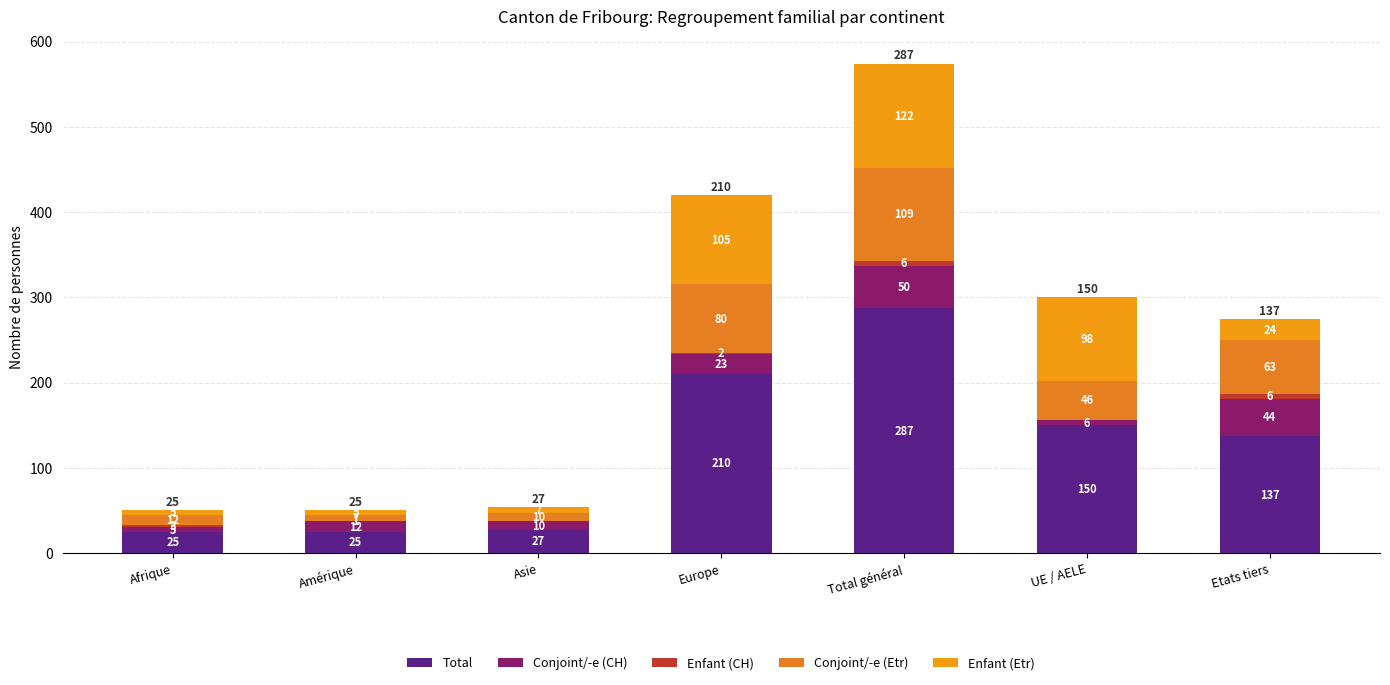

How many distinct data groups are displayed?

5